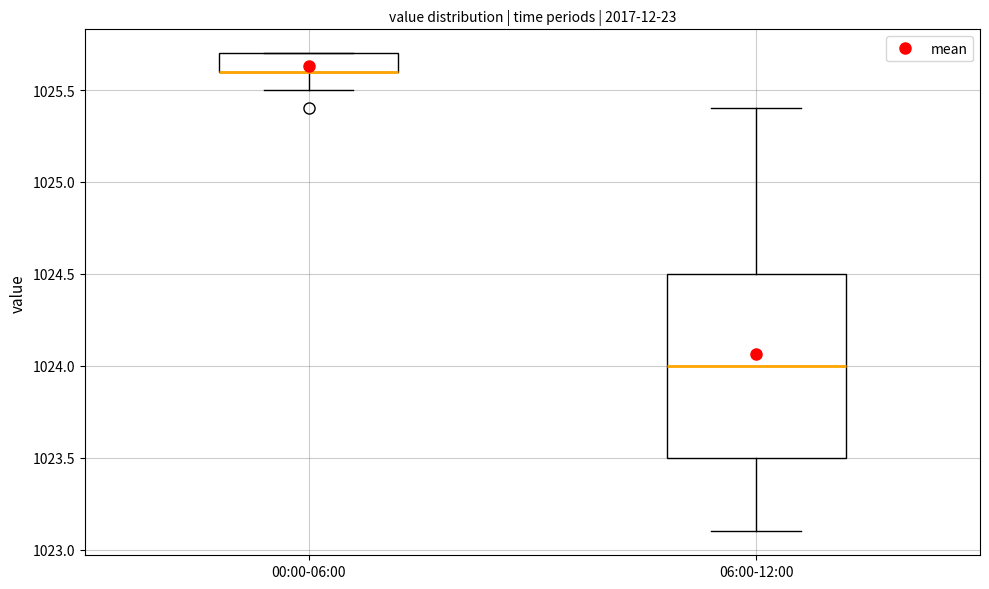

Comparing the boxes themselves (not the whiskers), which one is the tallest?

06:00-12:00